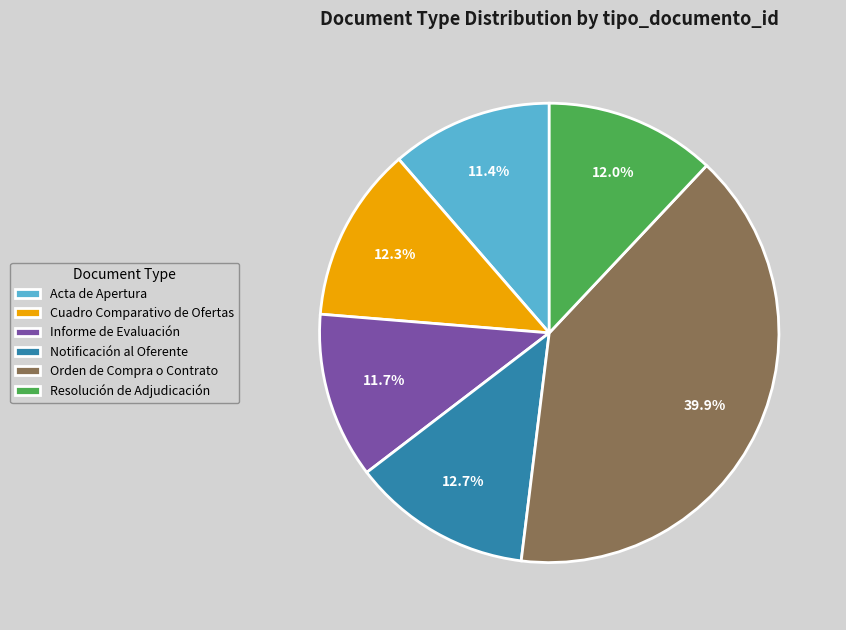

The Notificación al Oferente slice represents 13% of the pie. True or false?

True